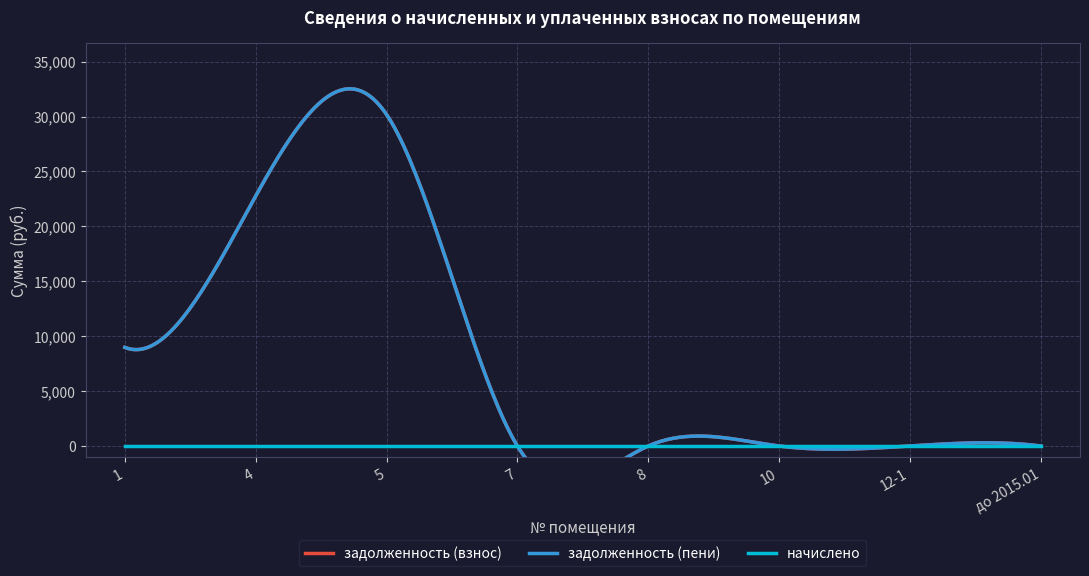

The начислено series shows 0.0 at до 2015.01. True or false?

True